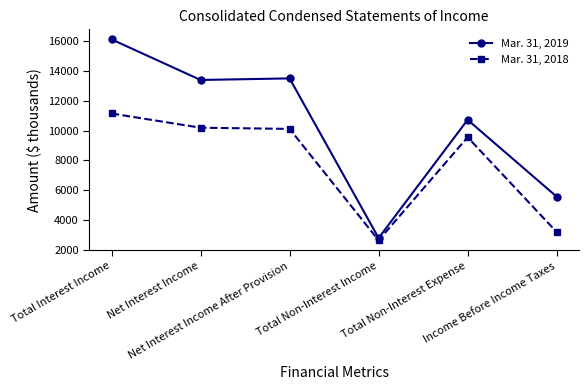

True or false: Mar. 31, 2019 and Mar. 31, 2018 intersect in this chart.

False